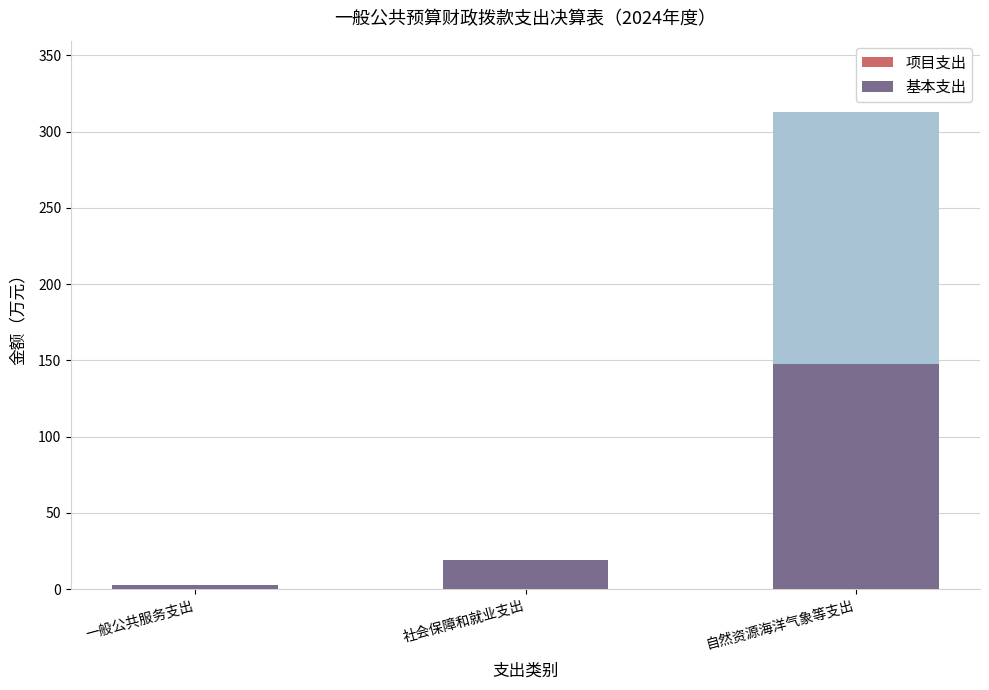

What position from the right is 社会保障和就业支出?

2